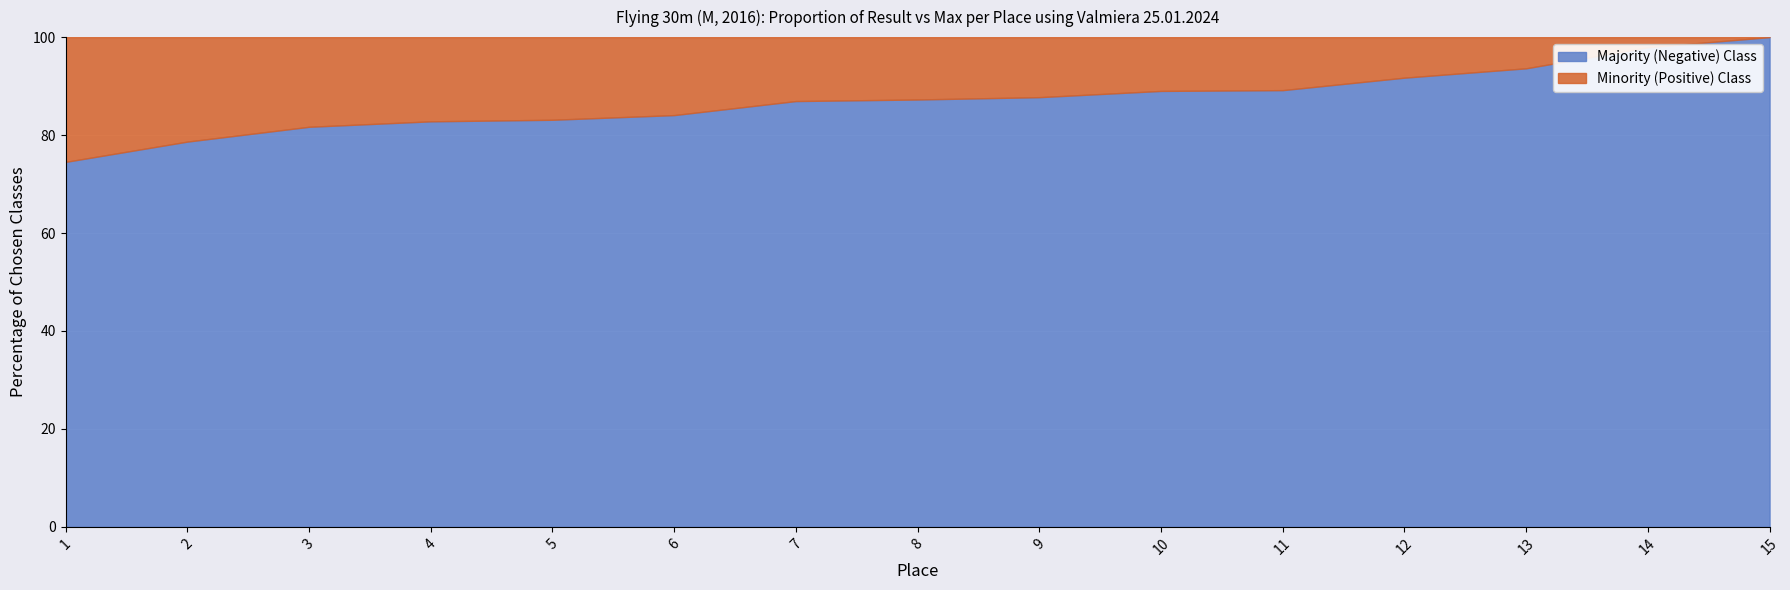

What is the sum of all values?

1308.3